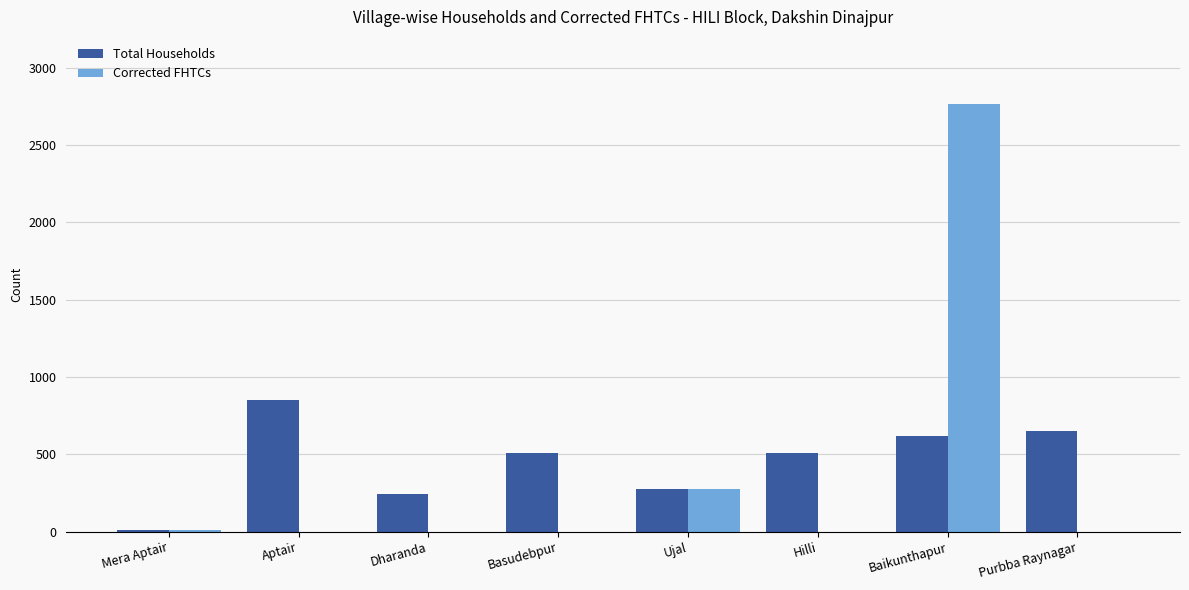

At which label is Corrected FHTCs closest to 1382?

Ujal